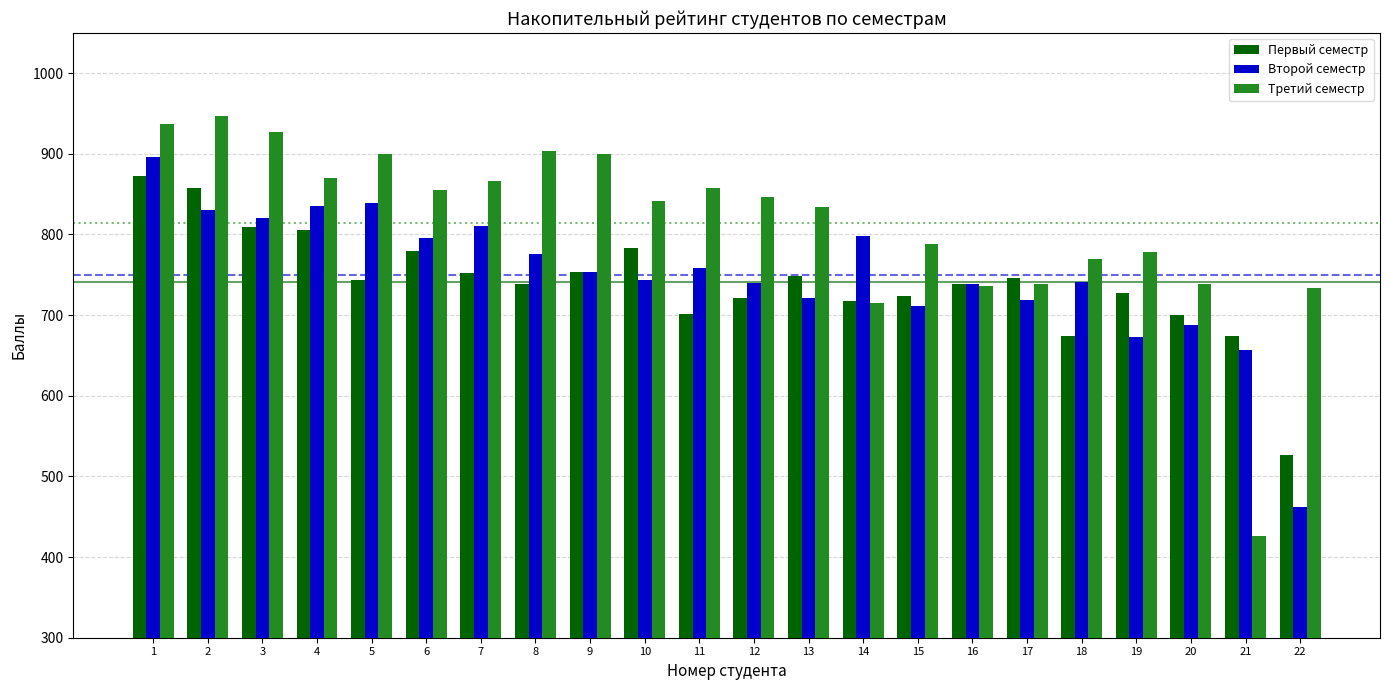

Is it true that Третий семестр equals 947 at 2?

True